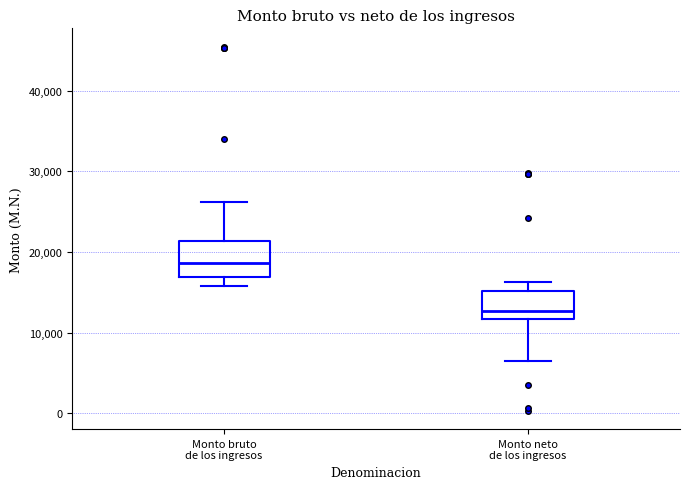

Where does the upper whisker of the box for Monto bruto de los ingresos end on the y-axis? The values are not printed on the chart, so give them approximately, as read against the axis.

26000